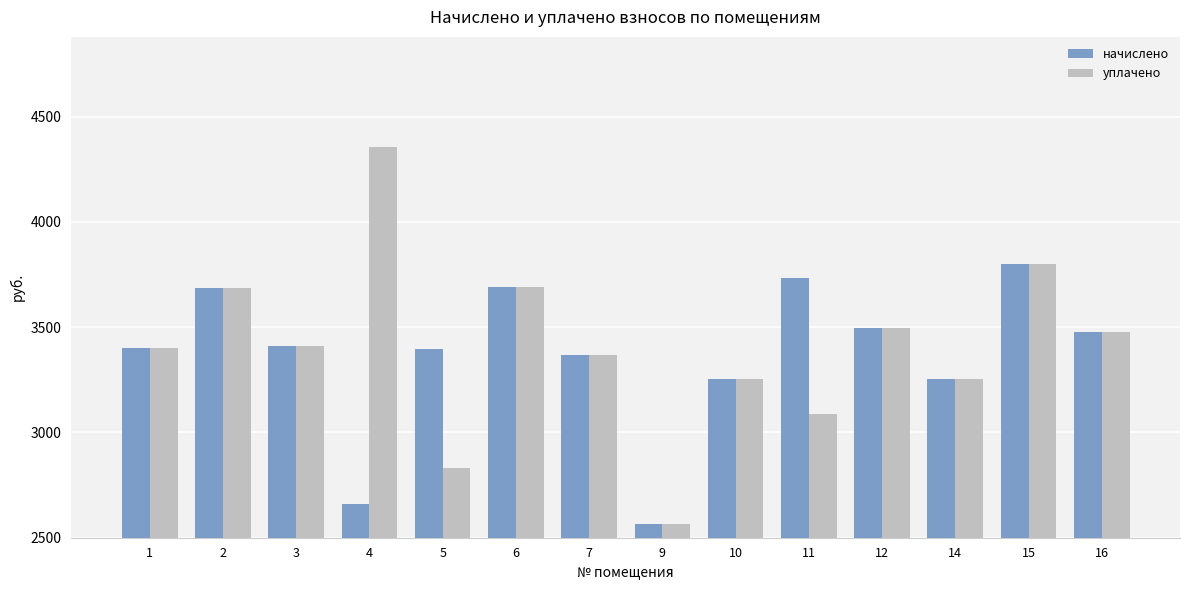

Which series changed the most between 2 and 4?

начислено